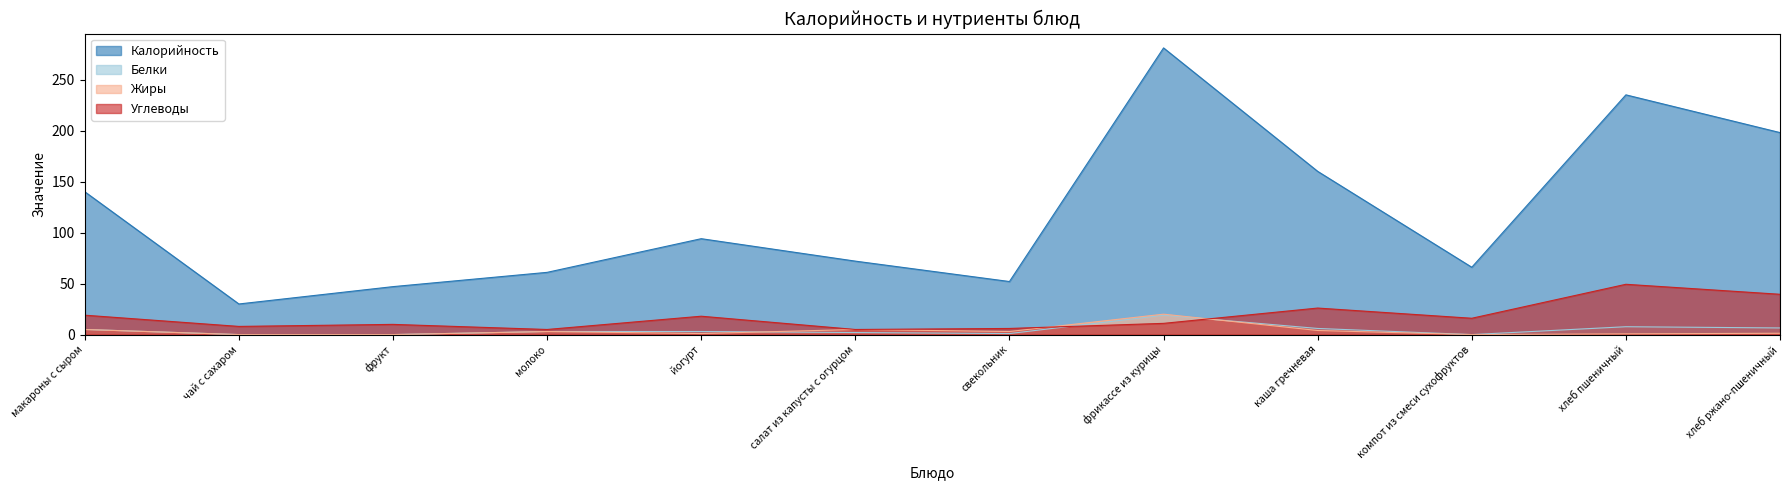

How many values in the Жиры series are below 3?

6